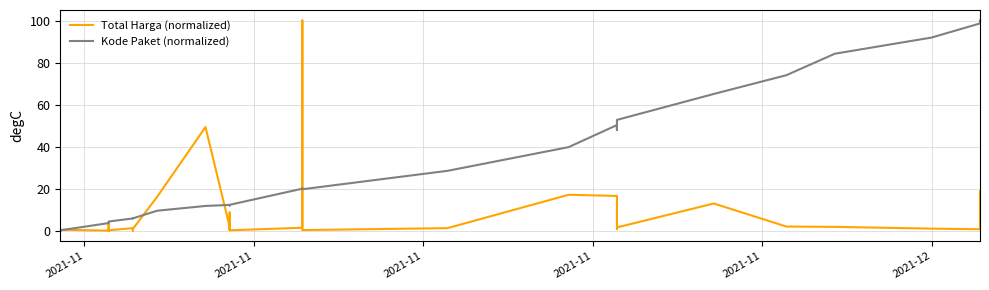

How many values in Kode Paket (normalized) are above zero?

34